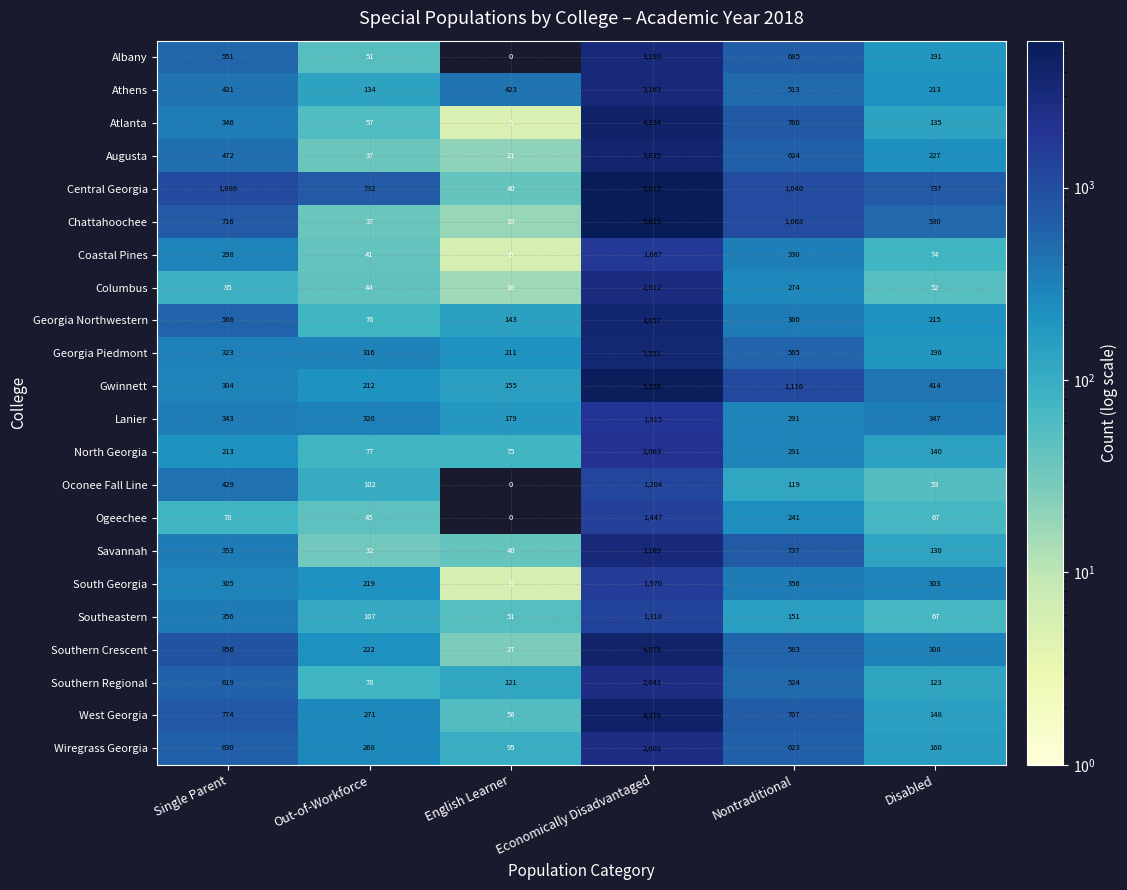

True or false: Coastal Pines has a value of 81 at Nontraditional.

False